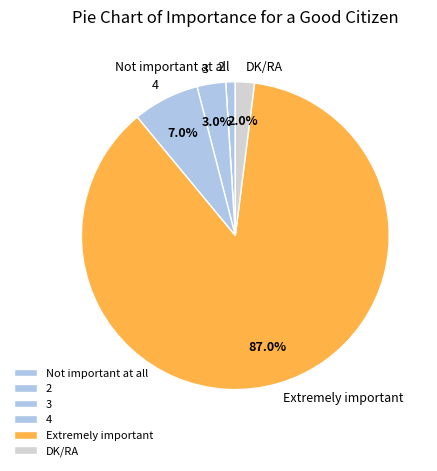

What is the ratio of the value at 3 to the value at 4?

0.4